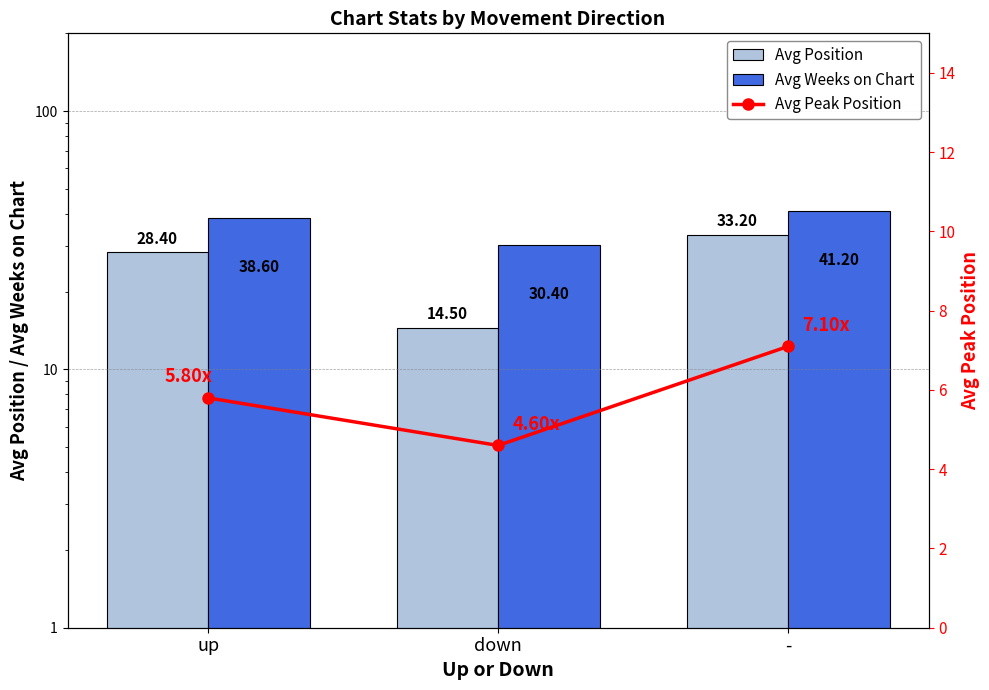

What are all the series names shown in the legend?

Avg Position, Avg Weeks on Chart, Avg Peak Position